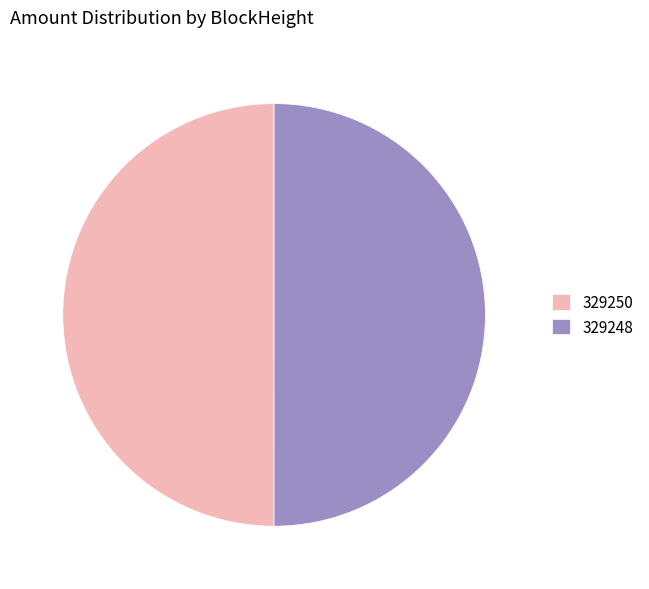

Is the sum of 329250 and 329248 greater than half?

Yes